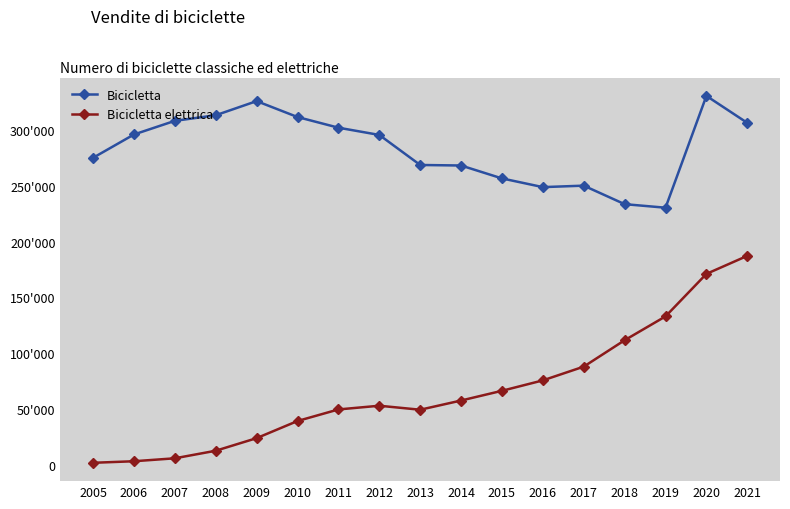

Rank the categories by Bicicletta elettrica value from lowest to highest.

2005, 2006, 2007, 2008, 2009, 2010, 2013, 2011, 2012, 2014, 2015, 2016, 2017, 2018, 2019, 2020, 2021